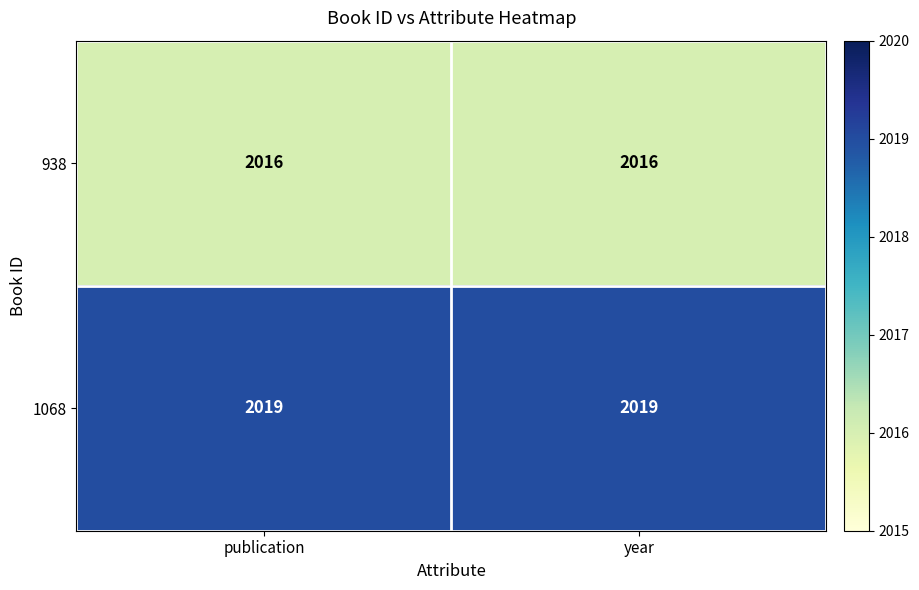

The 938 series shows 2016 at year. True or false?

True